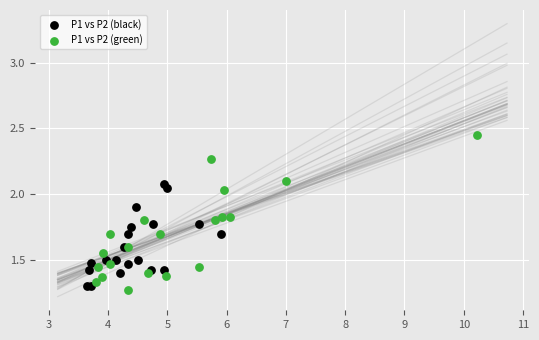

Which series has the largest Y range (max minus min)?

P1 vs P2 (green)